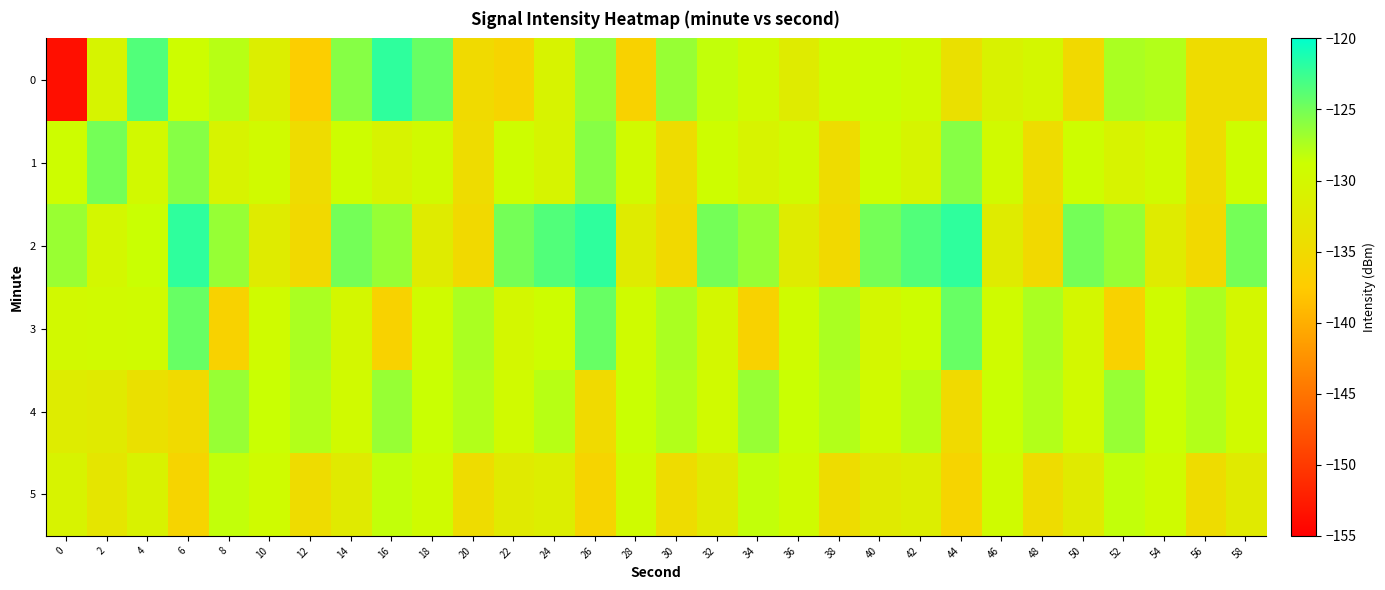

Reading right to left, transcribe all the data shown in this chart.

0: 58=-134.6	56=-134.8	54=-127.7	52=-127.4	50=-135.2	48=-130.0	46=-130.9	44=-134.0	42=-129.3	40=-128.7	38=-129.4	36=-132.1	34=-129.6	32=-128.4	30=-126.5	28=-136.3	26=-126.4	24=-130.7	22=-135.9	20=-135.0	18=-124.5	16=-122.0	14=-125.8	12=-137.1	10=-131.6	8=-127.9	6=-129.0	4=-123.5	2=-130.5	0=-153.7
1: 58=-129.0	56=-134.6	54=-129.6	52=-130.7	50=-129.0	48=-134.6	46=-129.6	44=-125.8	42=-130.5	40=-129.0	38=-134.6	36=-129.6	34=-130.7	32=-129.0	30=-134.6	28=-129.6	26=-125.8	24=-130.5	22=-129.0	20=-134.6	18=-129.6	16=-130.7	14=-129.0	12=-134.6	10=-129.6	8=-130.7	6=-125.8	4=-129.7	2=-125.1	0=-129.0
2: 58=-125.1	56=-135.2	54=-132.1	52=-126.4	50=-125.1	48=-135.2	46=-132.1	44=-122.0	42=-123.5	40=-125.1	38=-135.2	36=-132.1	34=-126.4	32=-125.1	30=-135.2	28=-132.1	26=-122.0	24=-123.5	22=-125.1	20=-135.2	18=-132.1	16=-126.4	14=-125.1	12=-135.2	10=-132.1	8=-126.4	6=-122.0	4=-128.7	2=-130.0	0=-126.6
3: 58=-130.0	56=-127.4	54=-129.4	52=-136.3	50=-130.0	48=-127.4	46=-129.4	44=-124.5	42=-129.0	40=-130.0	38=-127.4	36=-129.4	34=-136.3	32=-130.0	30=-127.4	28=-129.4	26=-124.5	24=-129.0	22=-130.0	20=-127.4	18=-129.4	16=-136.3	14=-130.0	12=-127.4	10=-129.4	8=-136.3	6=-124.5	4=-129.3	2=-129.4	0=-129.7
4: 58=-129.4	56=-127.7	54=-128.7	52=-126.5	50=-129.4	48=-127.7	46=-128.7	44=-135.0	42=-127.9	40=-129.4	38=-127.7	36=-128.7	34=-126.5	32=-129.4	30=-127.7	28=-128.7	26=-135.0	24=-127.9	22=-129.4	20=-127.7	18=-128.7	16=-126.5	14=-129.4	12=-127.7	10=-128.7	8=-126.5	6=-135.0	4=-134.0	2=-132.4	0=-131.9
5: 58=-132.4	56=-134.8	54=-129.3	52=-128.4	50=-132.4	48=-134.8	46=-129.3	44=-135.9	42=-131.6	40=-132.4	38=-134.8	36=-129.3	34=-128.4	32=-132.4	30=-134.8	28=-129.3	26=-135.9	24=-131.6	22=-132.4	20=-134.8	18=-129.3	16=-128.4	14=-132.4	12=-134.8	10=-129.3	8=-128.4	6=-135.9	4=-130.9	2=-133.1	0=-130.8